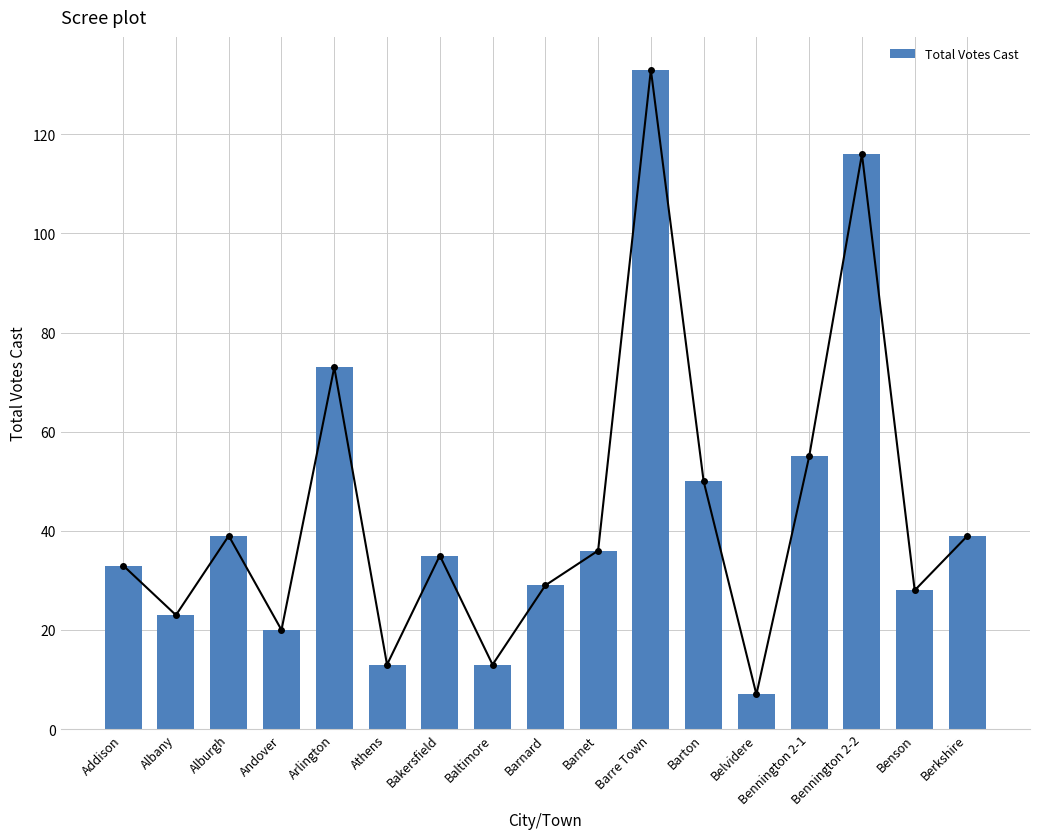

What is the sum of the values at Berkshire and Barton?

89